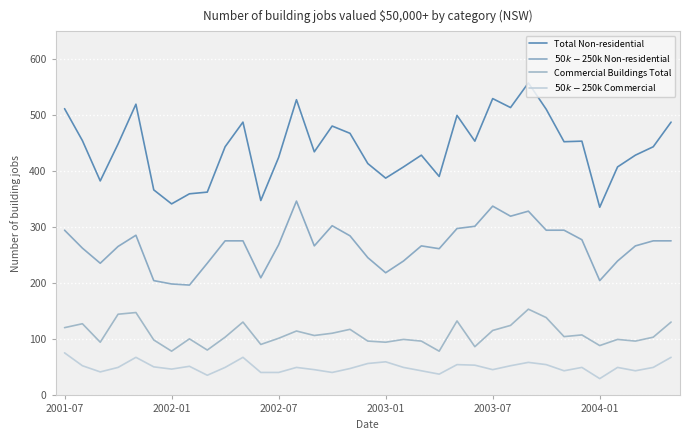

Does the chart display data point markers on the line(s)?

No